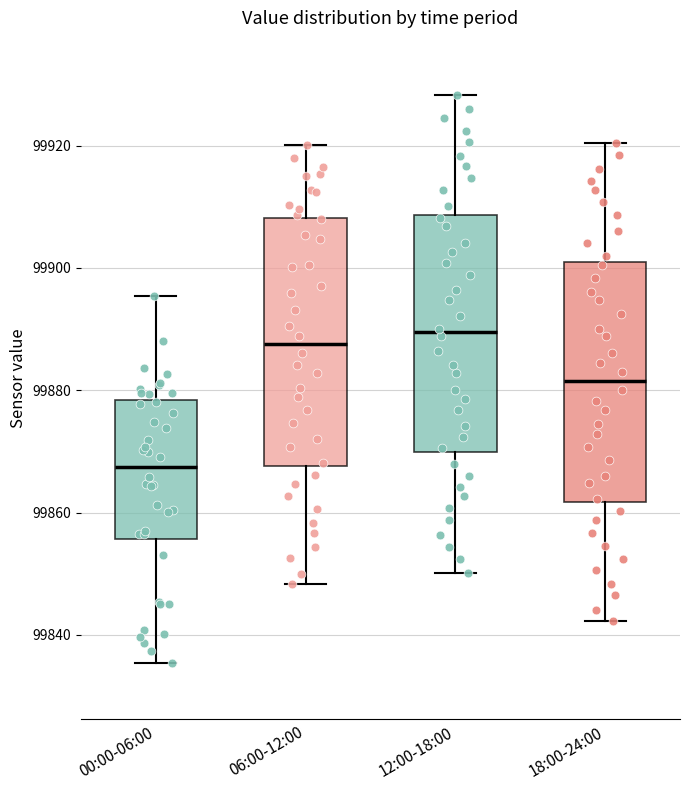

Reading left to right, transcribe this box plot: for each box, give where its median line is, the range the box spans, and where its two whiskers end, as read against the y-axis. The values are not printed on the chart, so give them approximately, as read against the axis.

00:00-06:00: median 99868, box 99856 to 99878, whiskers 99836 to 99896
06:00-12:00: median 99888, box 99868 to 99908, whiskers 99848 to 99920
12:00-18:00: median 99890, box 99870 to 99908, whiskers 99850 to 99928
18:00-24:00: median 99882, box 99862 to 99900, whiskers 99842 to 99920